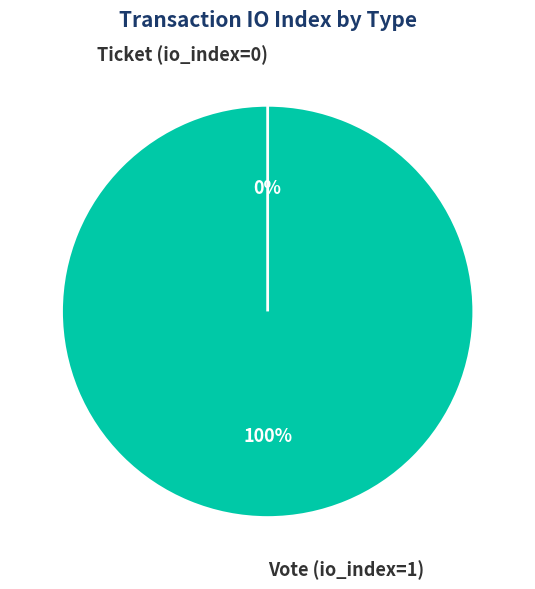

To the nearest percent, what portion does Vote (io_index=1) represent?

100%